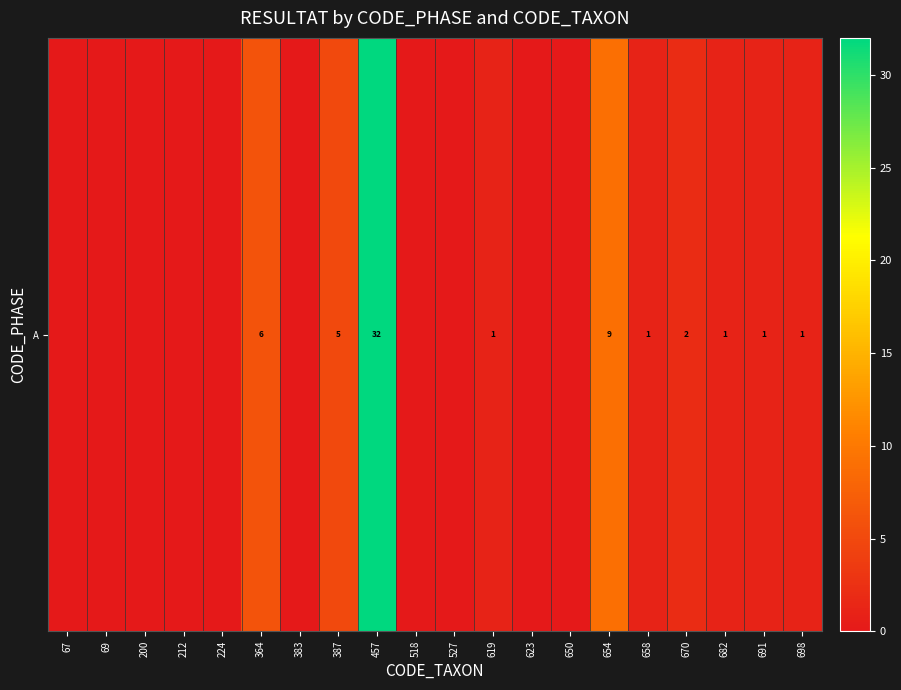

What is the sum of the values at 658 and 69?

1